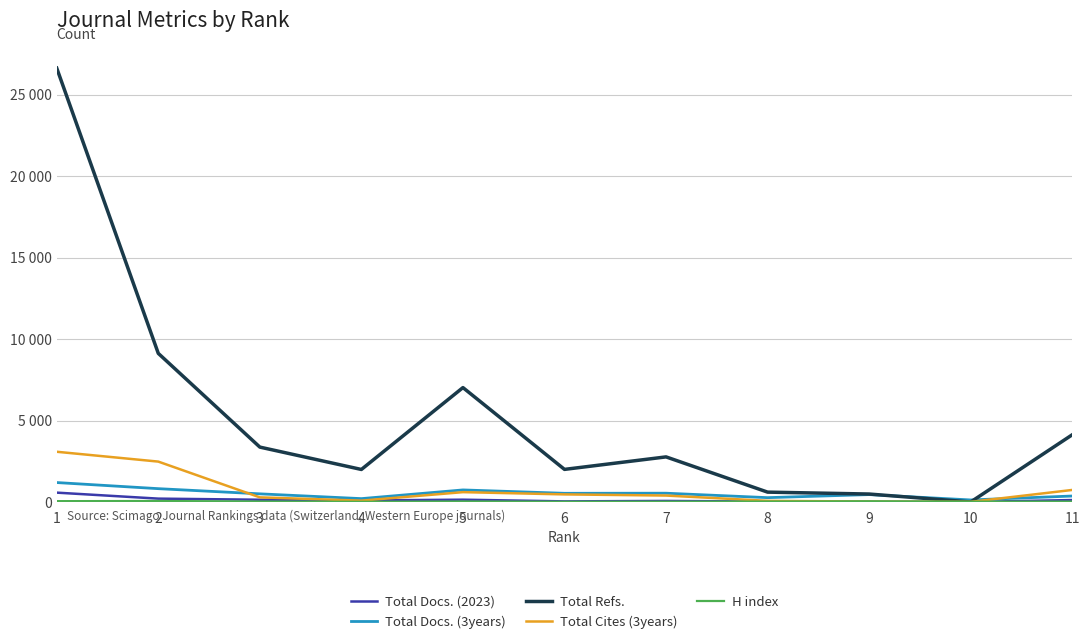

Does the chart have visible grid lines?

Yes